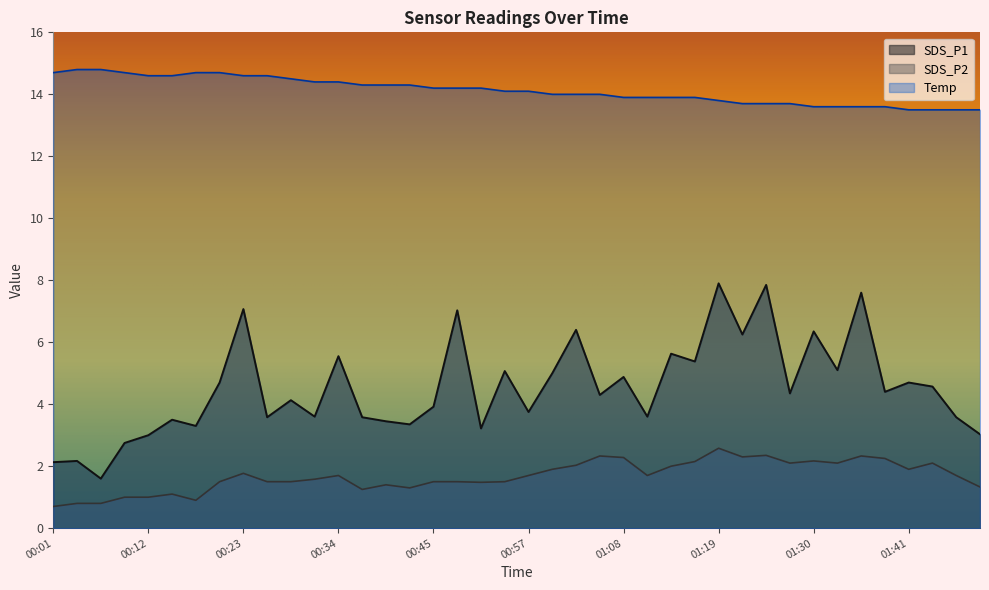

True or false: SDS_P1 and SDS_P2 cross at least once.

False